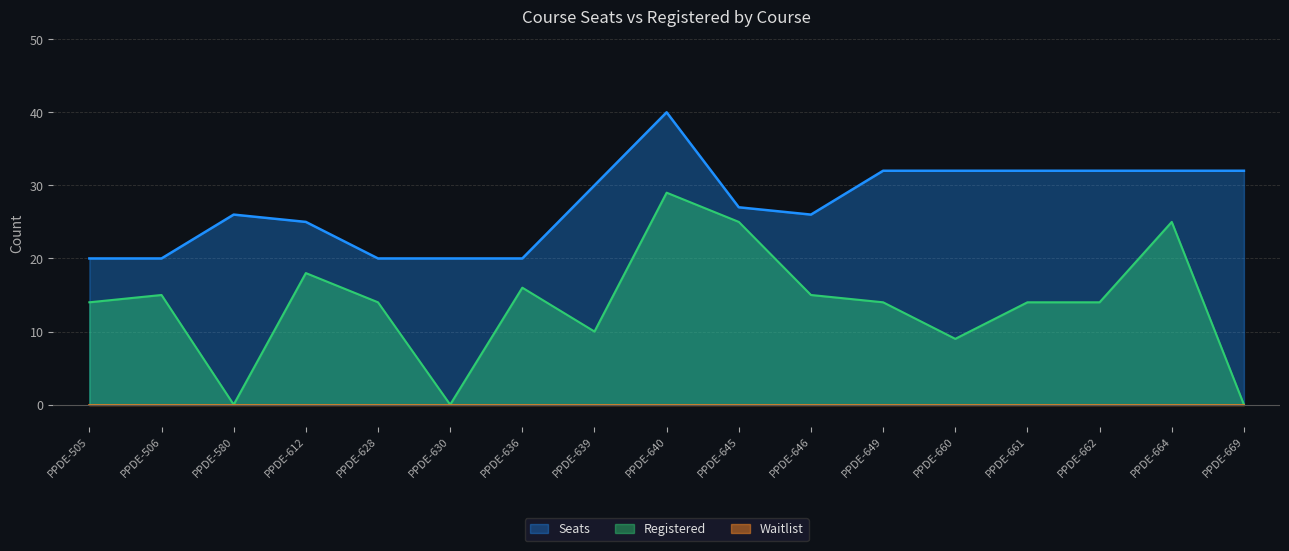

How many data points in Registered are less than 14?

5